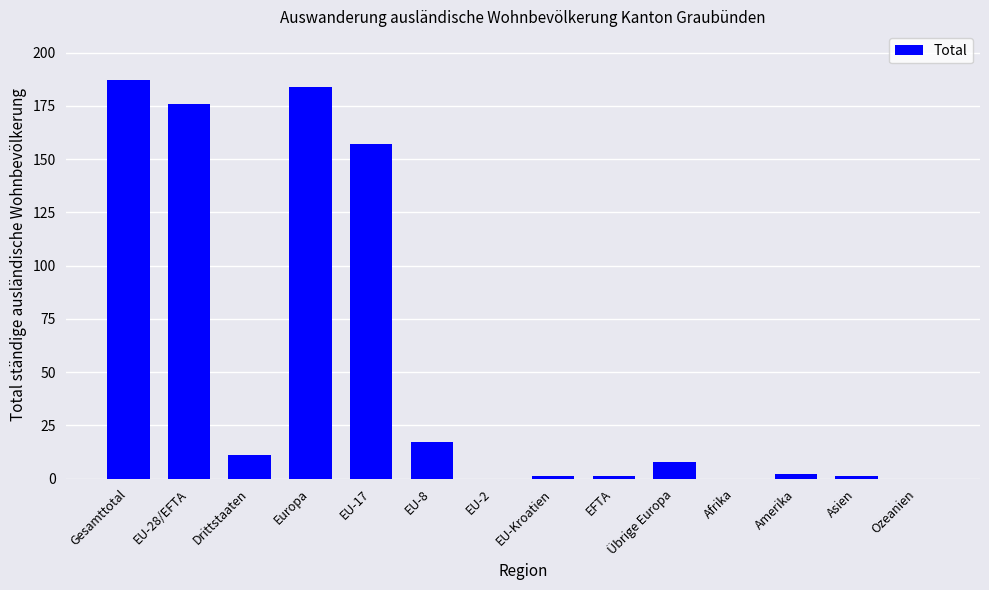

Where is the data nearest to the value 93?

EU-17